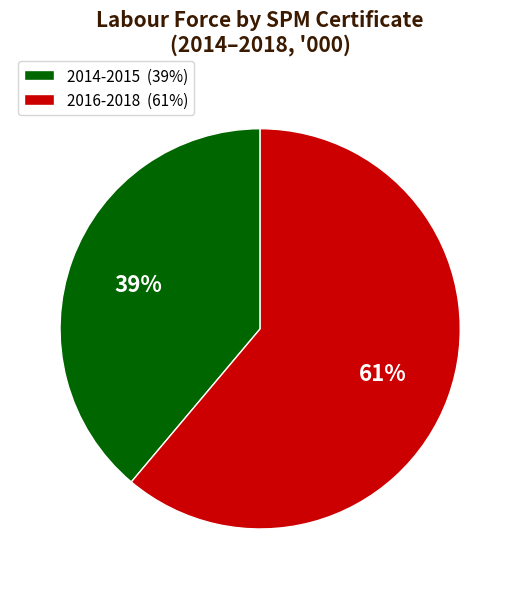

To the nearest percent, what is the difference between the largest and smallest slice percentages?

22%